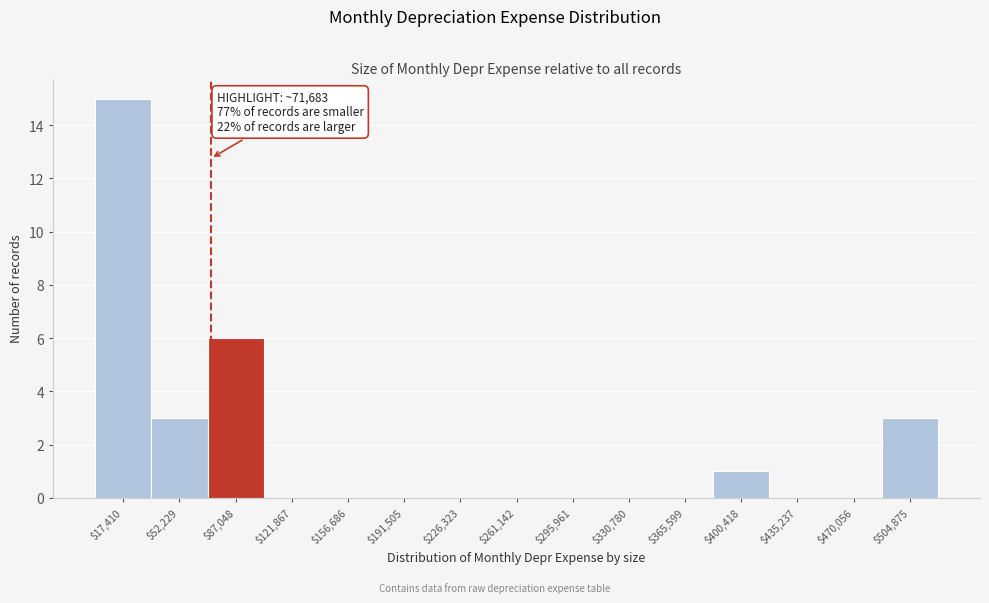

Over which range of the x-axis is the bar tallest?

0 to 35000